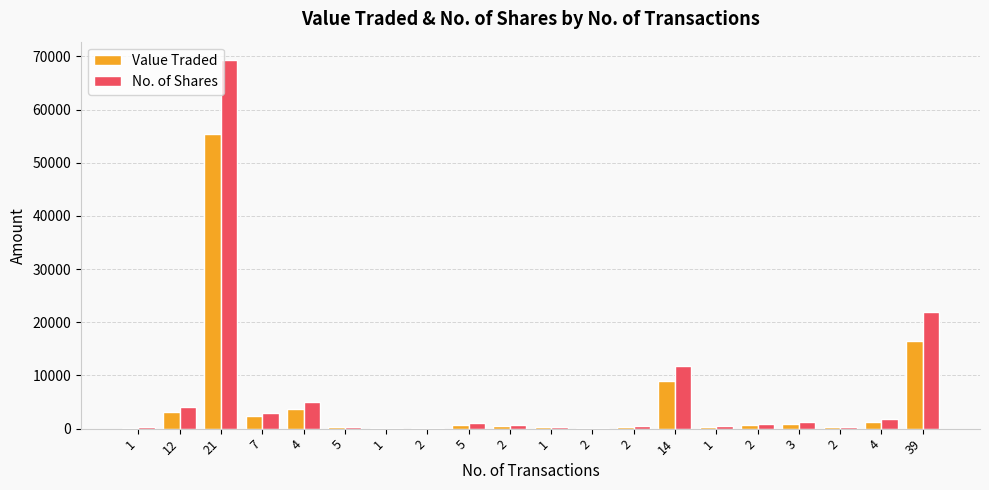

Which series has the largest total across all categories?

No. of Shares